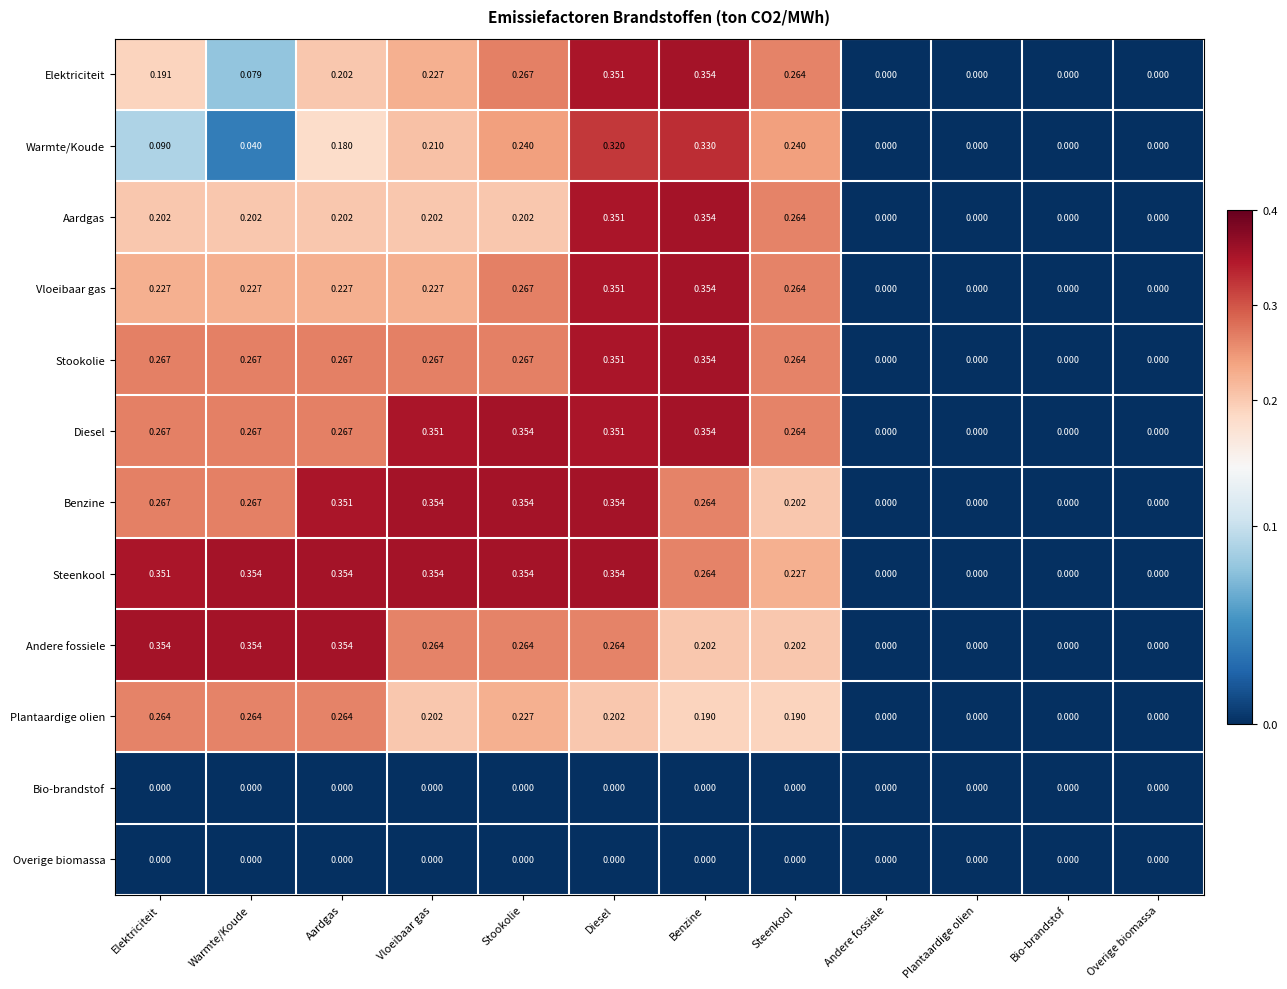

Which category has the highest value in the Aardgas series?

Benzine